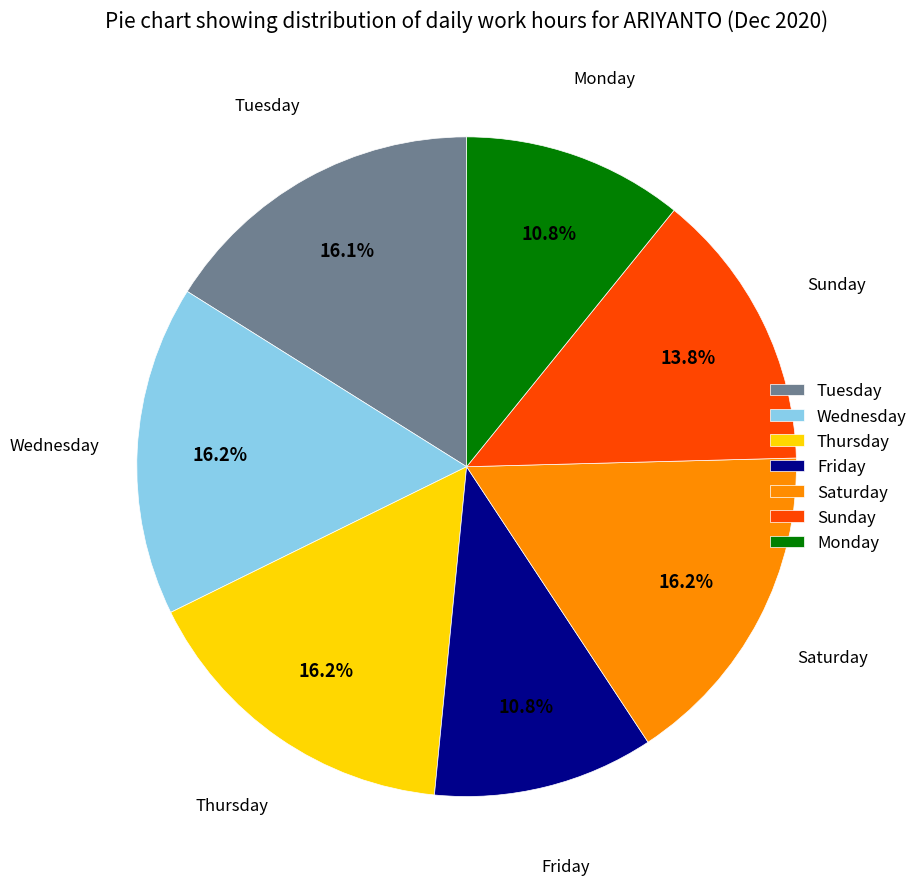

What is the total percentage of Monday and Sunday?

24.6%